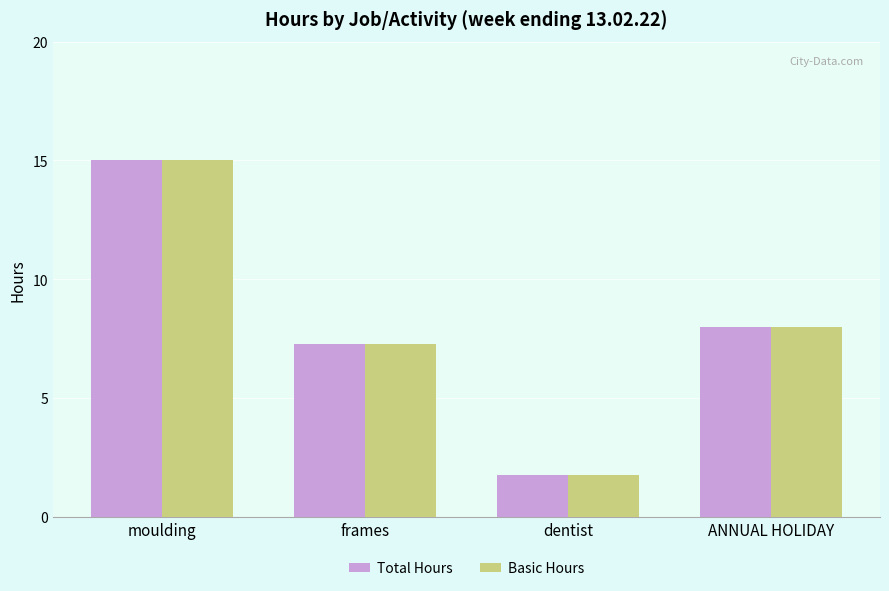

True or false: Total Hours has a value of 1.6 at frames.

False